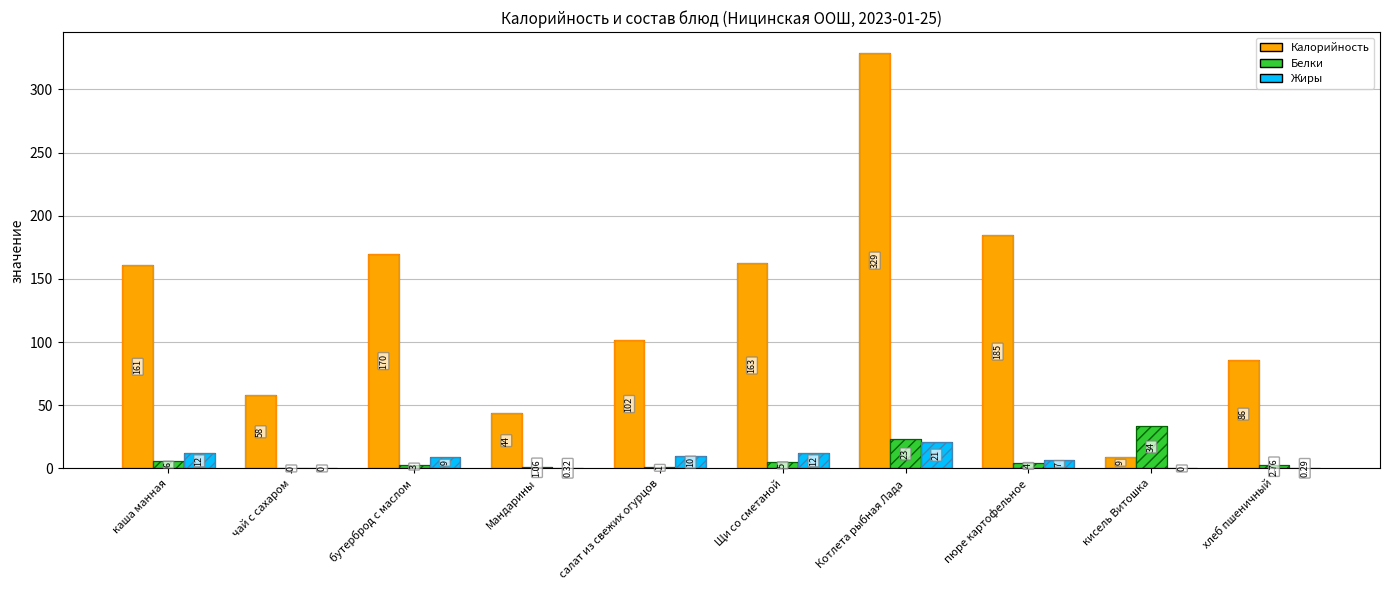

What is the total value across all series at каша манная?

179.0